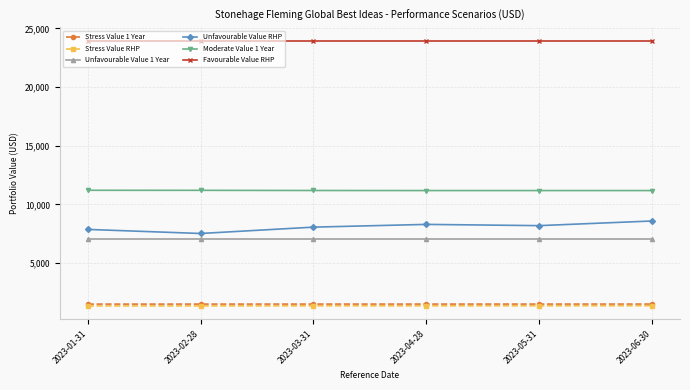

The value of Unfavourable Value RHP at 2023-04-28 is 8292.9. True or false?

True